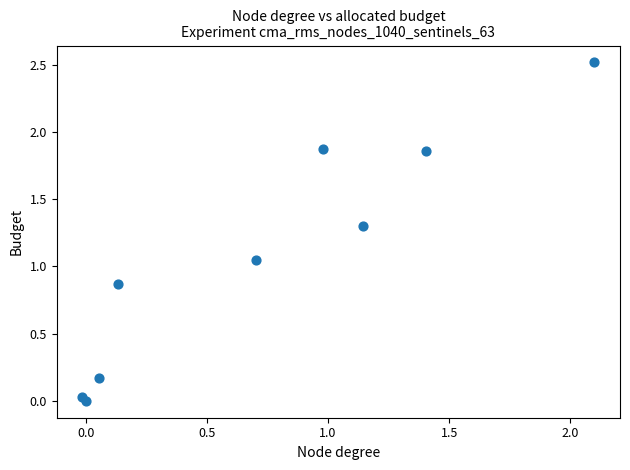

What is the range of Y values (max minus min)?

2.5